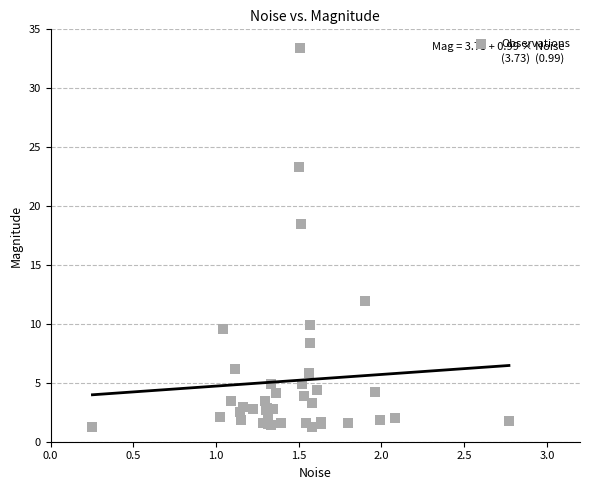

What Y value in the scatter plot is closest to 17?

18.4